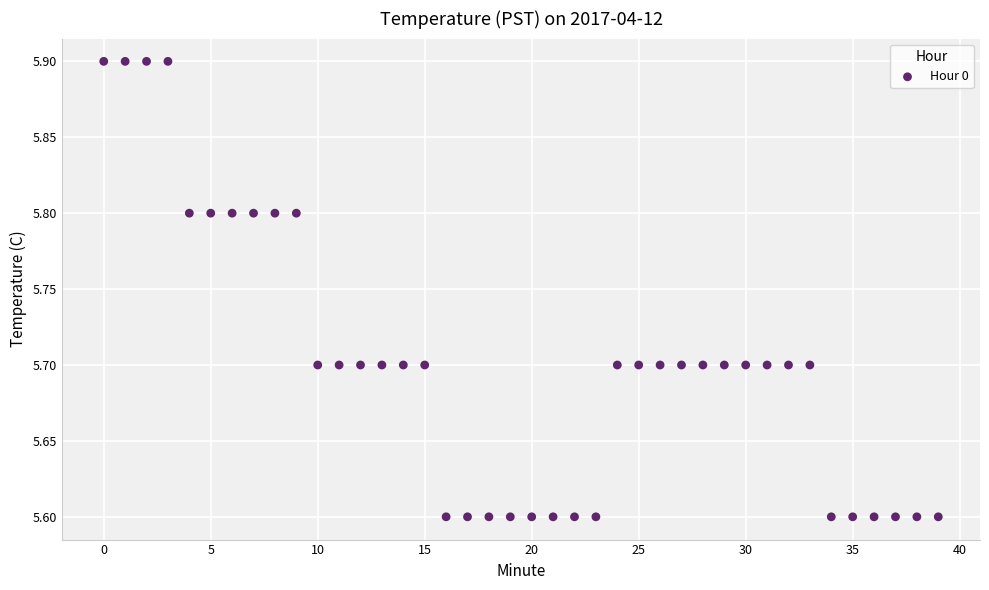

What is the range of Y values (max minus min)?

0.3